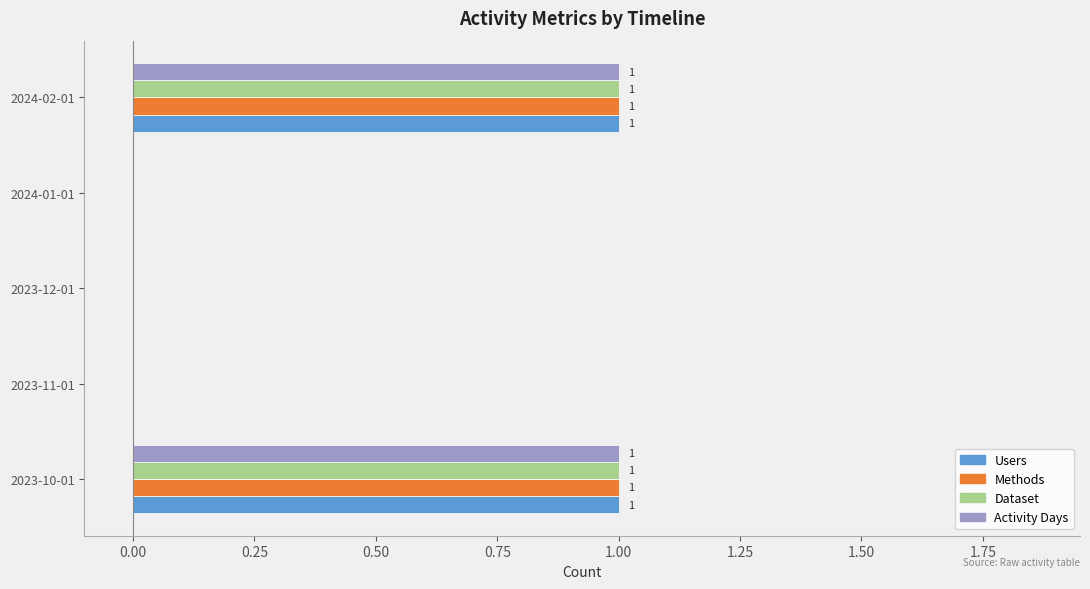

Is it true that Users equals 0 at 2023-12-01?

True